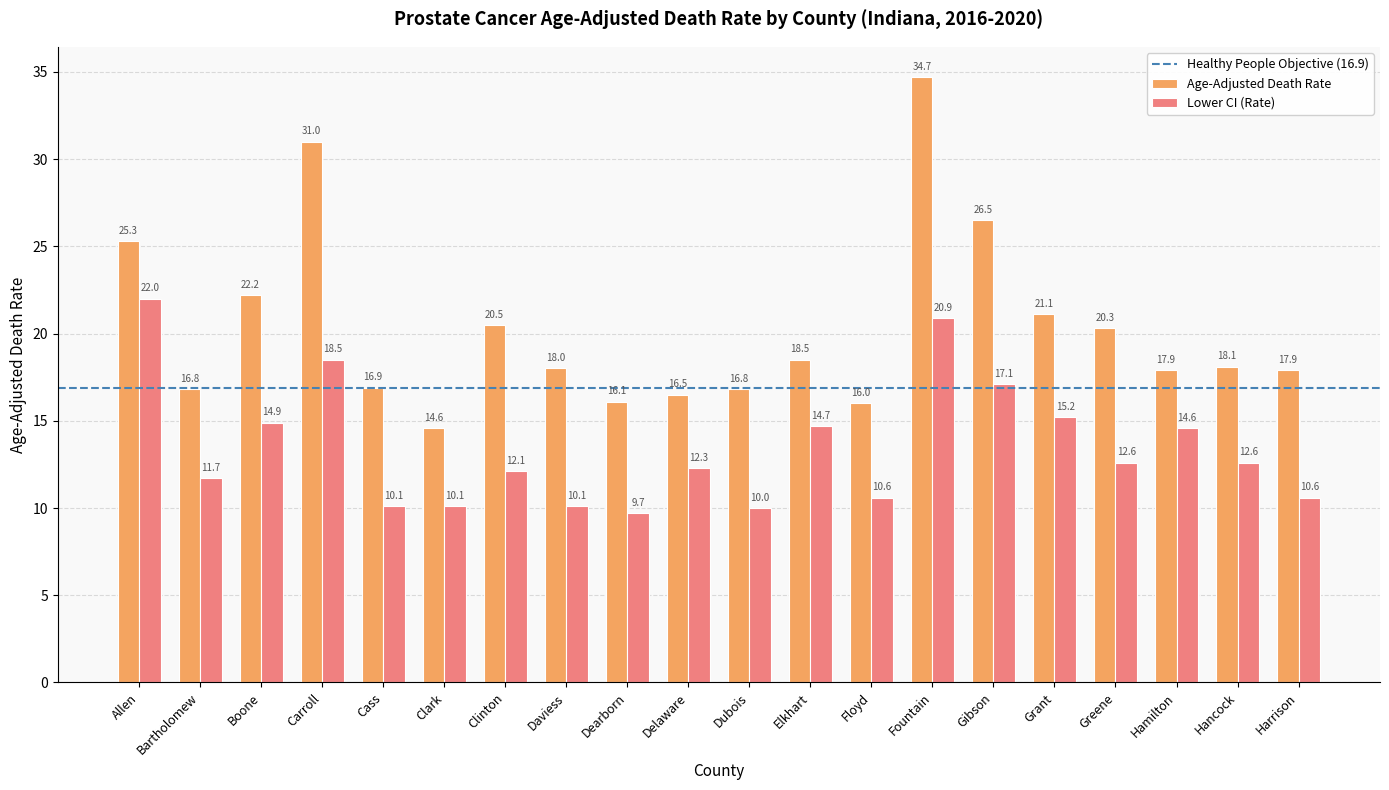

How many data points does each series have?

20